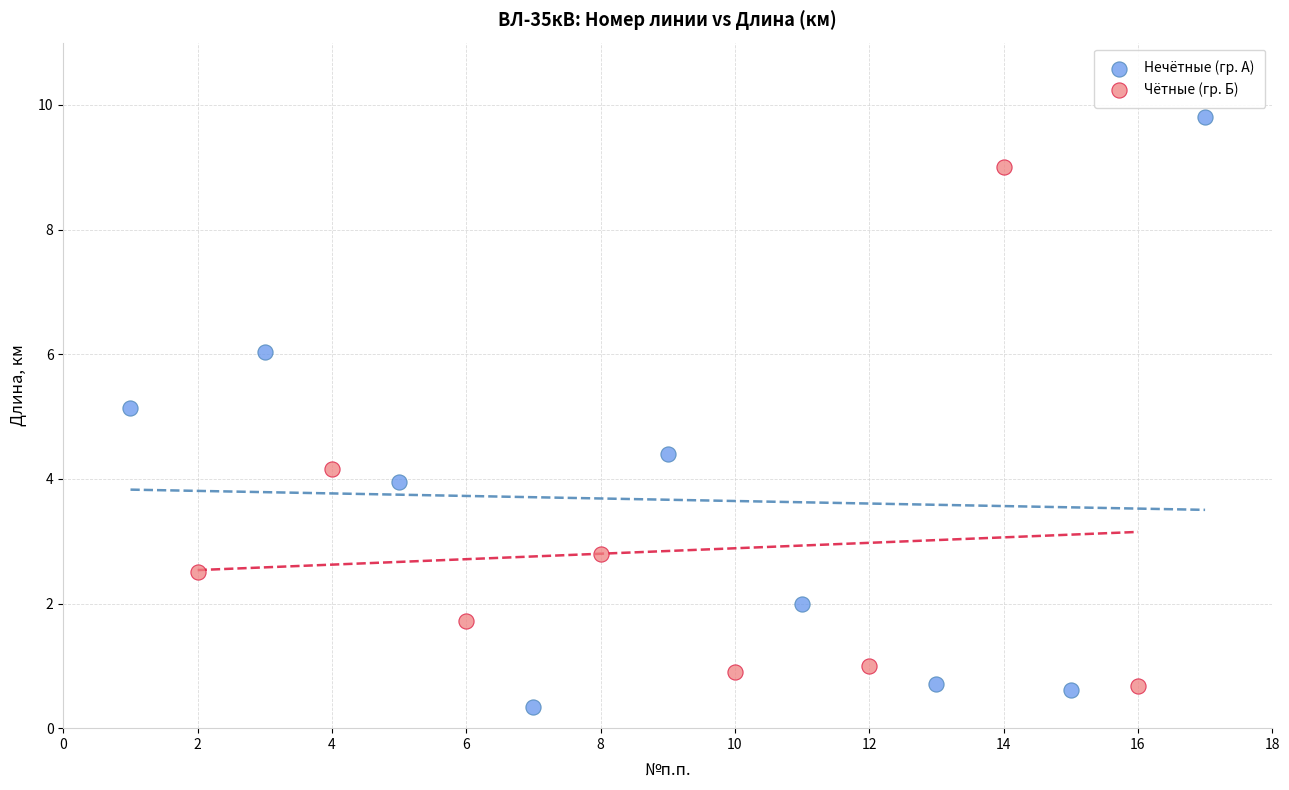

Which series contains the lowest Y value?

Нечётные (гр. А)